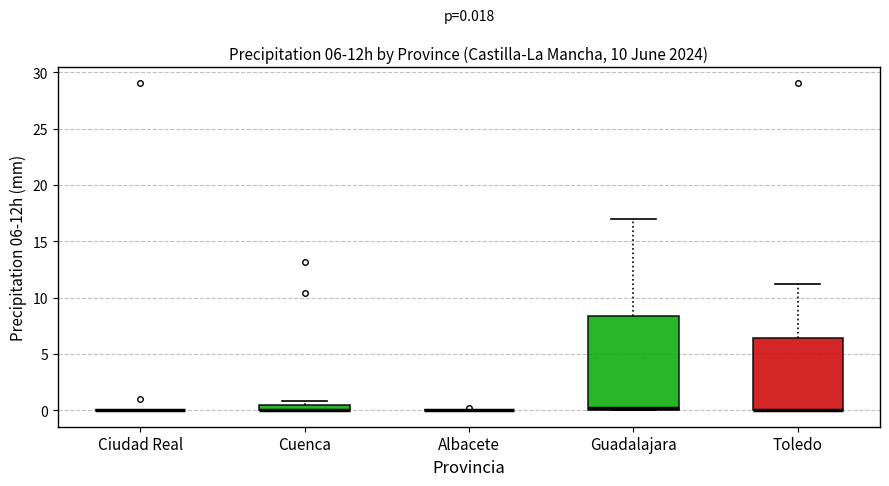

Comparing the boxes themselves (not the whiskers), which one is the tallest?

Guadalajara